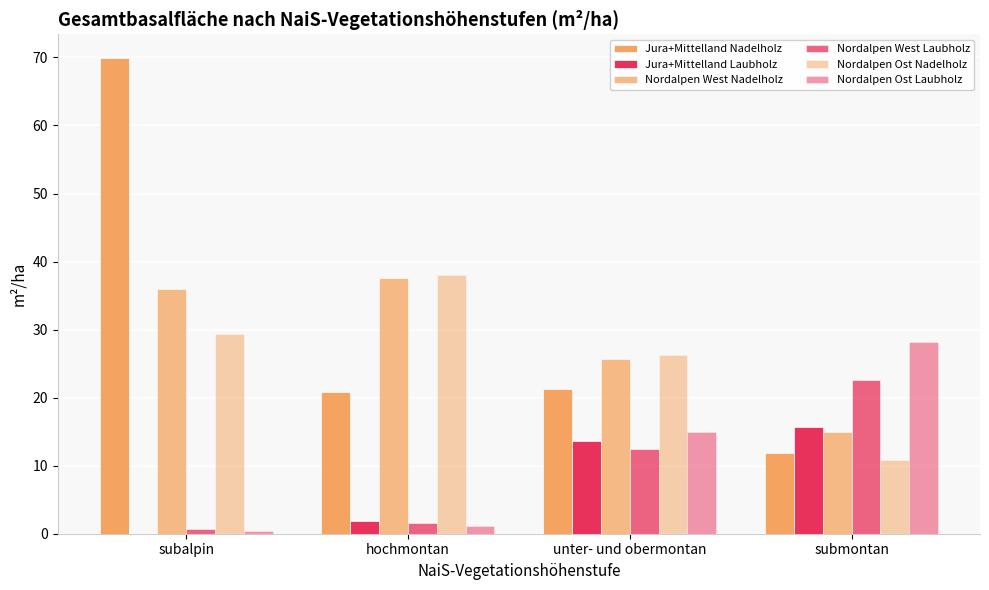

Count the number of data series in this chart.

6